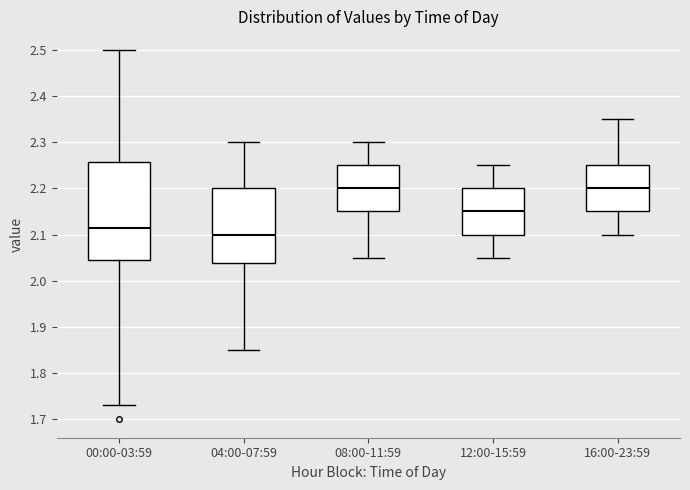

Where is the upper edge of the box for 00:00-03:59 on the y-axis? The values are not printed on the chart, so give them approximately, as read against the axis.

2.26